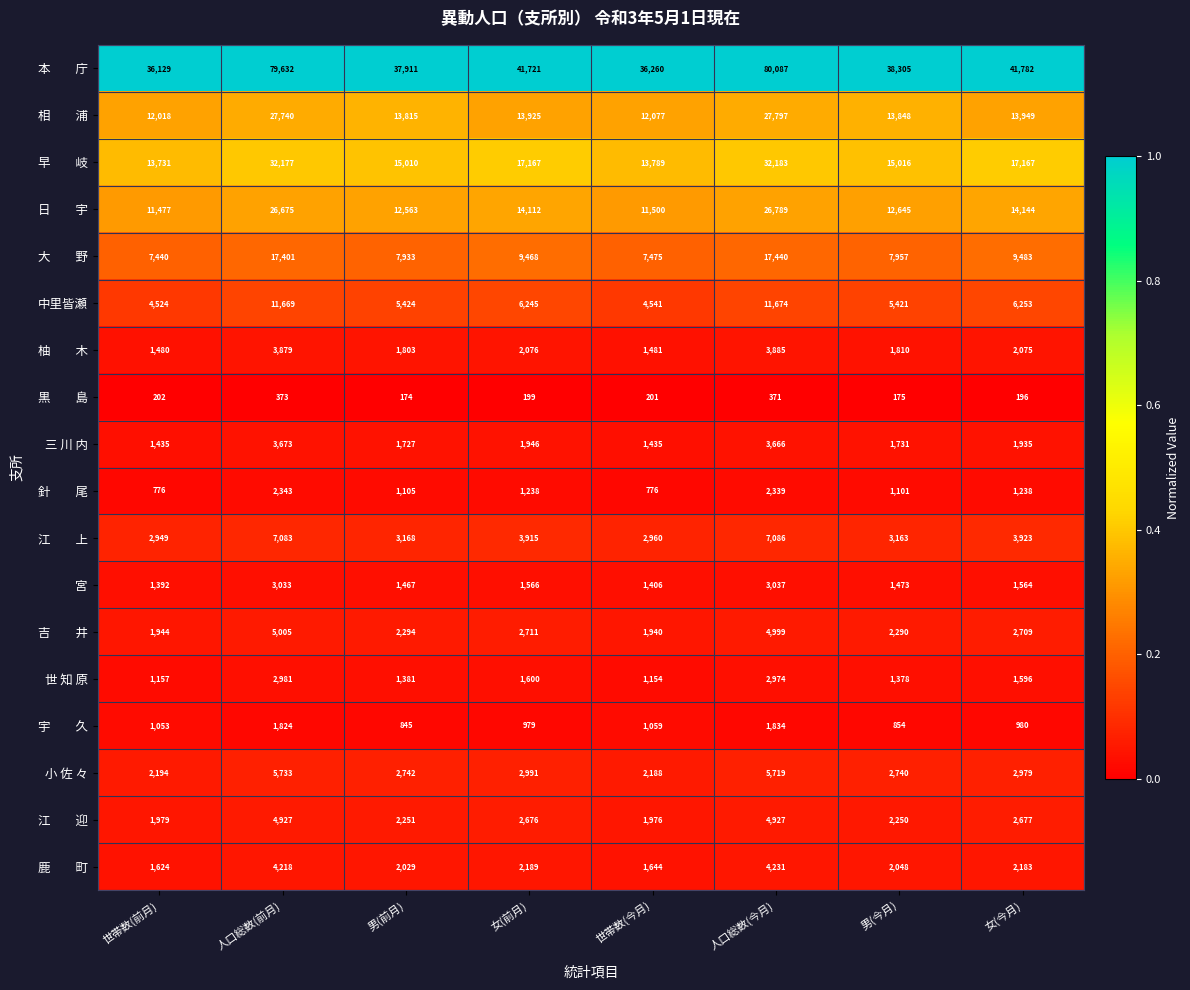

Read the 中里皆瀬 value at 女(前月).

6245